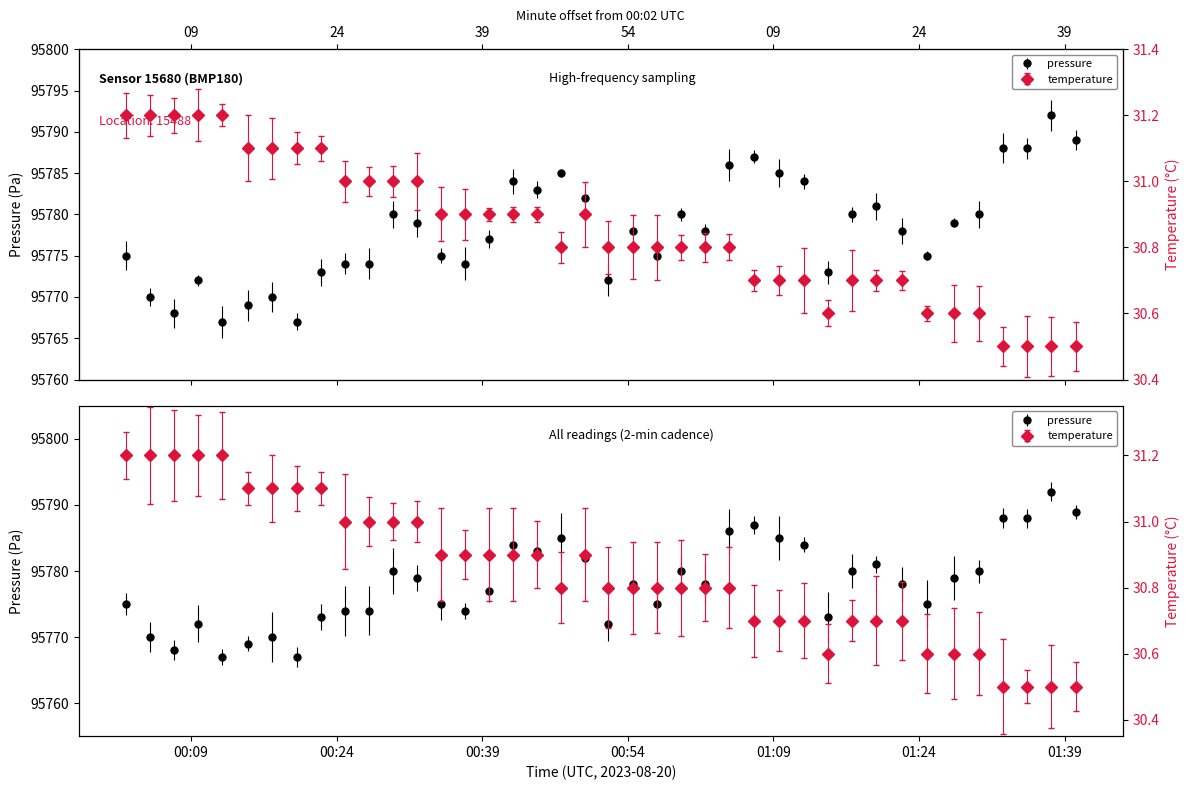

At which label does temperature reach its peak?

2023-08-20T00:02:18